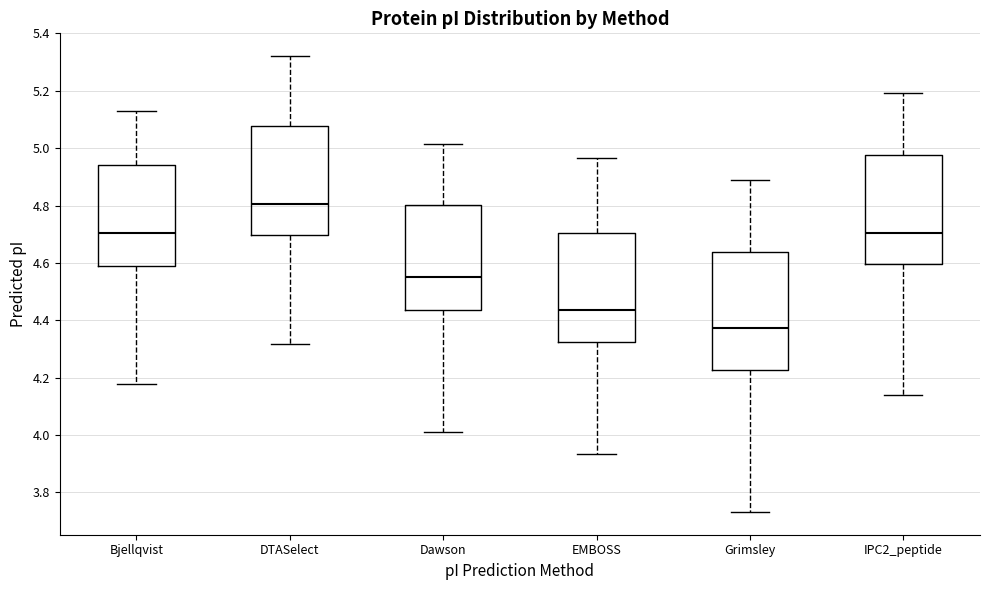

Reading left to right, read every box against the y-axis: the position of its median line, the range the box covers, and the ends of its whiskers. The values are not printed on the chart, so give them approximately, as read against the axis.

Bjellqvist: median 4.70, box 4.58 to 4.94, whiskers 4.18 to 5.14
DTASelect: median 4.80, box 4.70 to 5.08, whiskers 4.32 to 5.32
Dawson: median 4.56, box 4.44 to 4.80, whiskers 4.02 to 5.02
EMBOSS: median 4.44, box 4.32 to 4.70, whiskers 3.94 to 4.96
Grimsley: median 4.38, box 4.22 to 4.64, whiskers 3.74 to 4.88
IPC2_peptide: median 4.70, box 4.60 to 4.98, whiskers 4.14 to 5.20